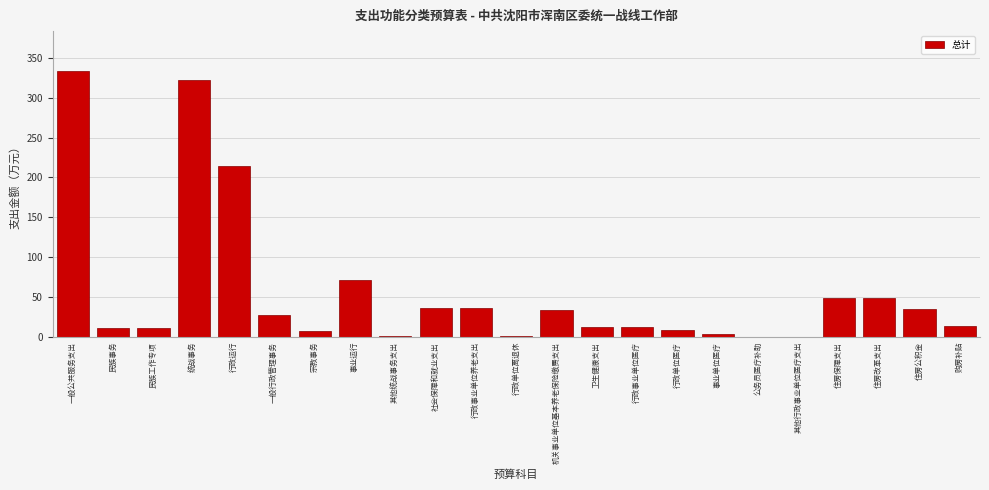

Which has a higher value, 社会保障和就业支出 or 宗教事务?

社会保障和就业支出